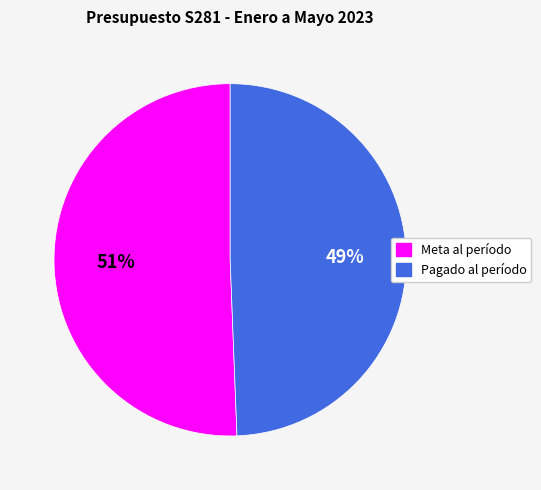

True or false: Pagado al período accounts for 49% of the total.

True